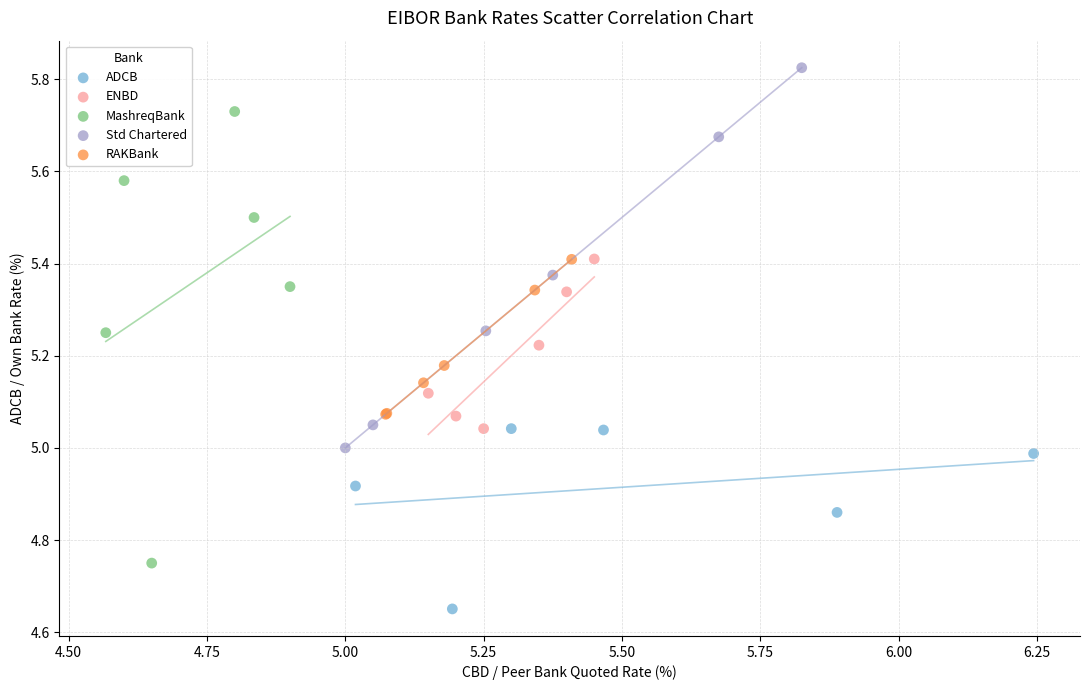

What are all the series names shown in the legend?

ADCB, ENBD, MashreqBank, Std Chartered, RAKBank